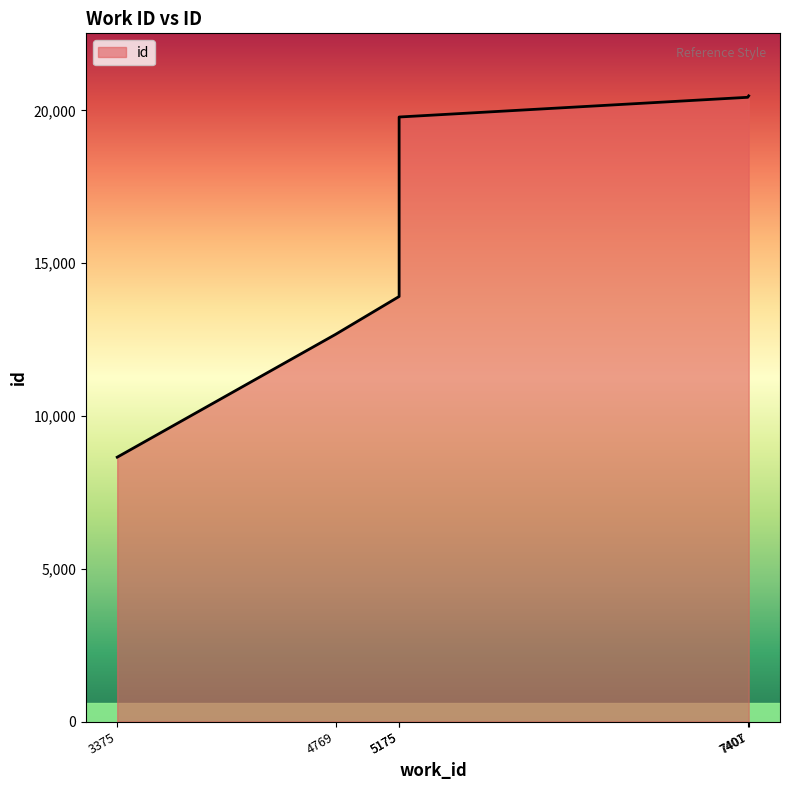

Between 5175 and 7407, which is larger?

7407